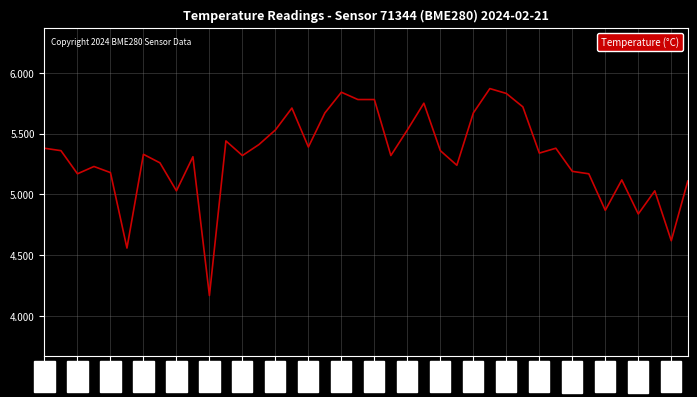

Does the chart display data point markers on the line(s)?

No